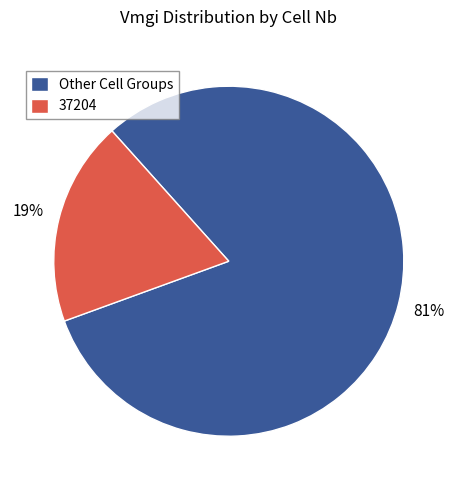

Combined, do 37204 and Other Cell Groups account for over 50%?

Yes